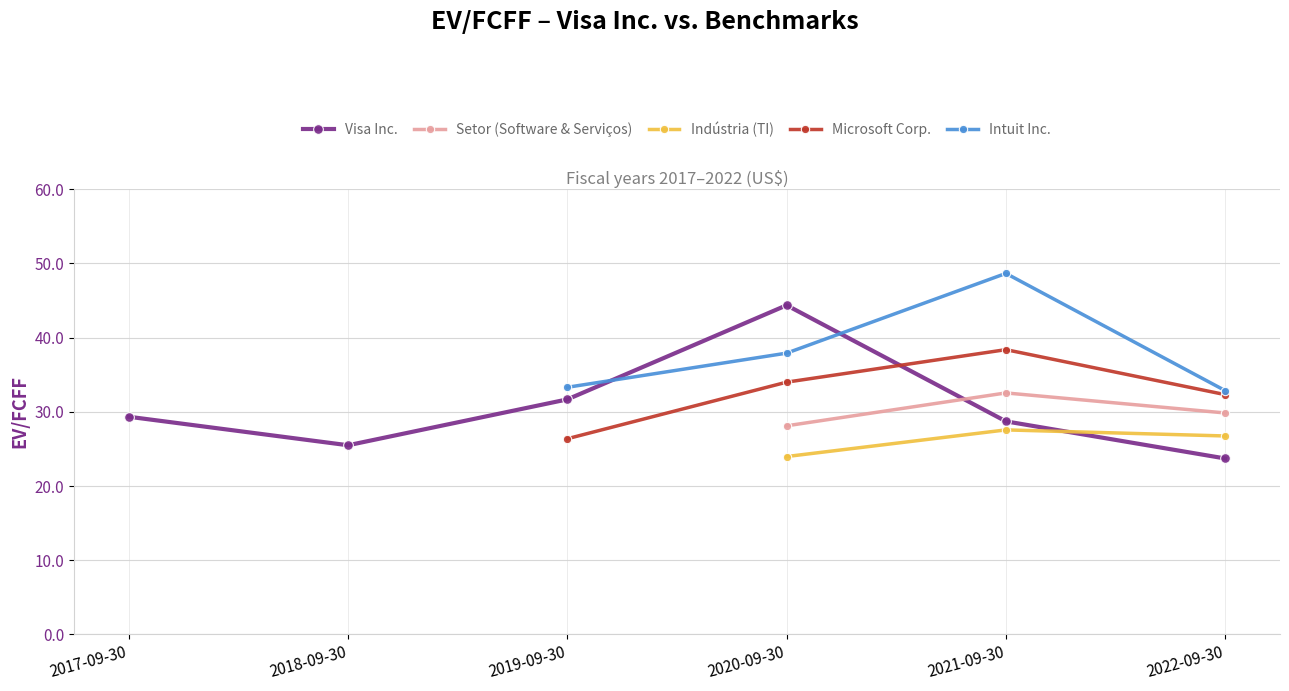

Which series has the largest total across all categories?

Visa Inc.